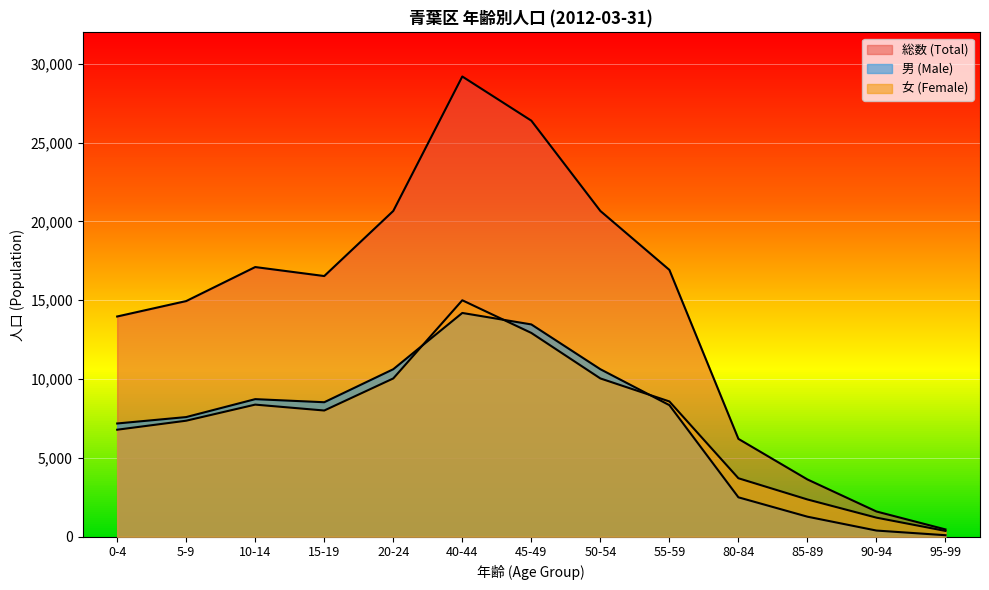

At which label does 女 (Female) first exceed 8007?

10-14